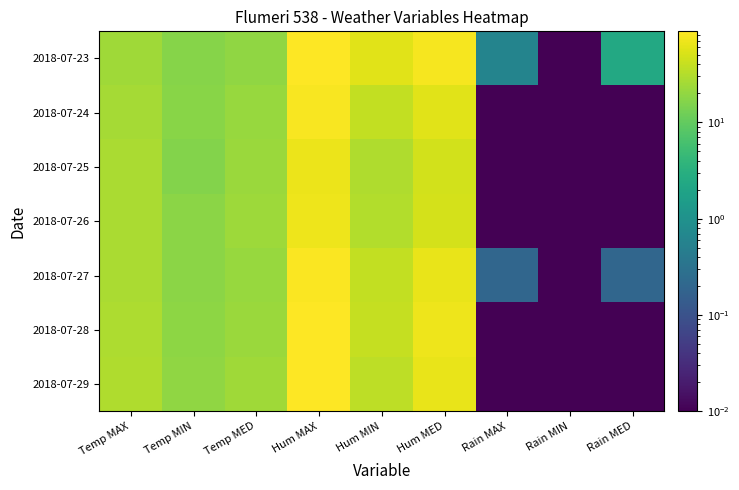

Which series has the largest range (max minus min)?

2018-07-23